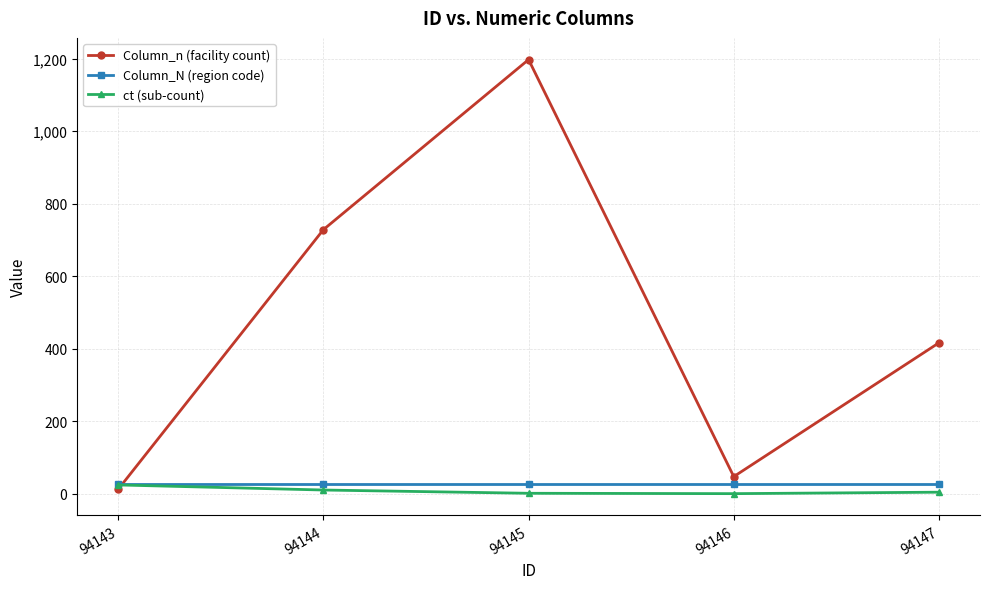

What value does the Column_n (facility count) series have at 94144, to the nearest 100?

700